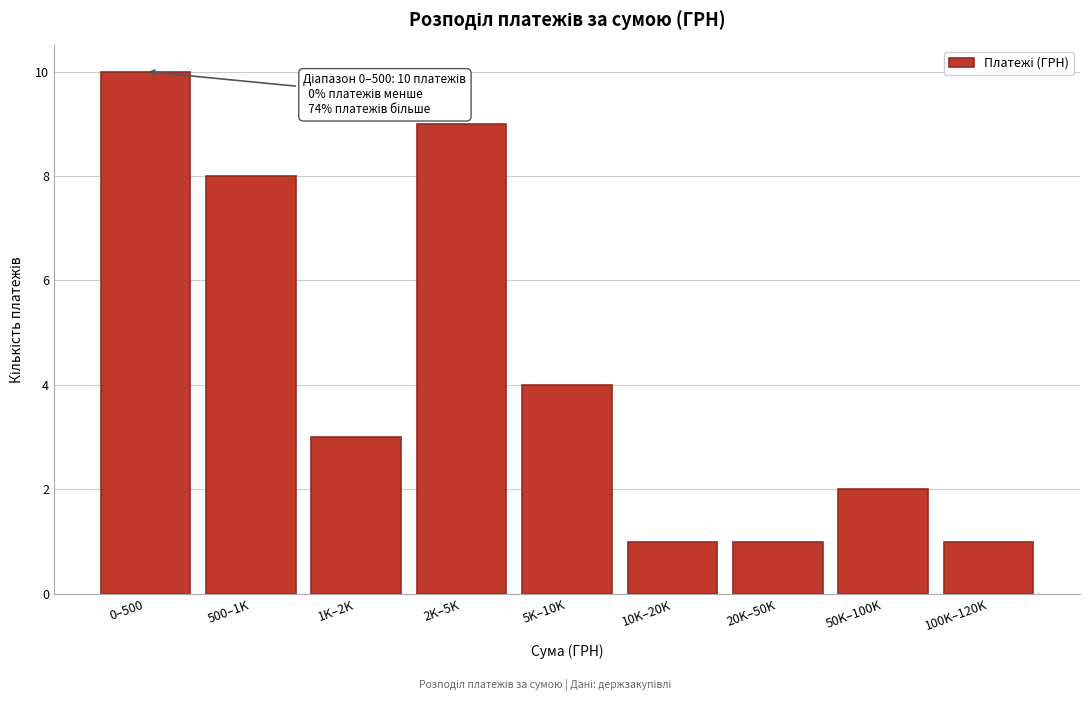

Reading left to right, extract all data points from this chart.

10	8	3	9	4	1	1	2	1